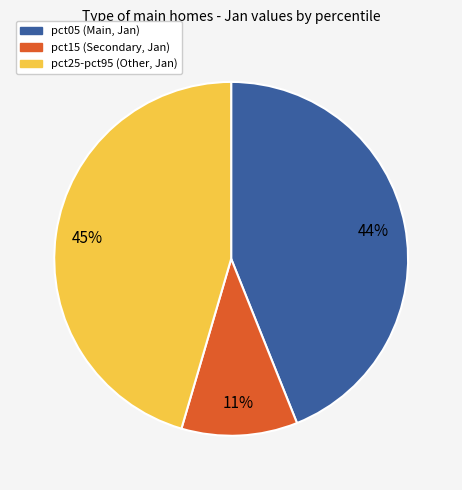

Is there a majority slice in this chart?

No